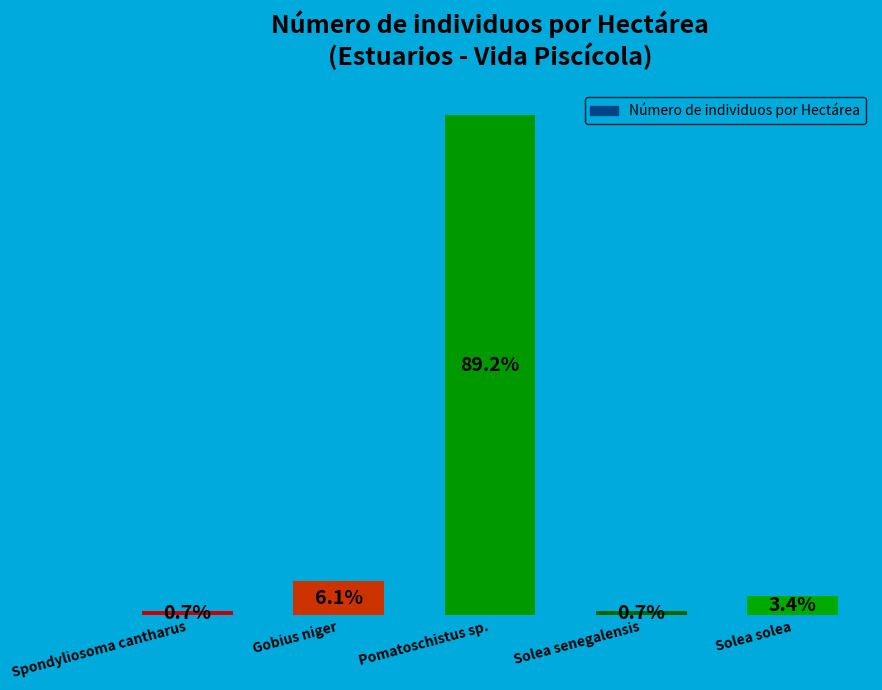

At which label does the data first exceed 3?

Gobius niger